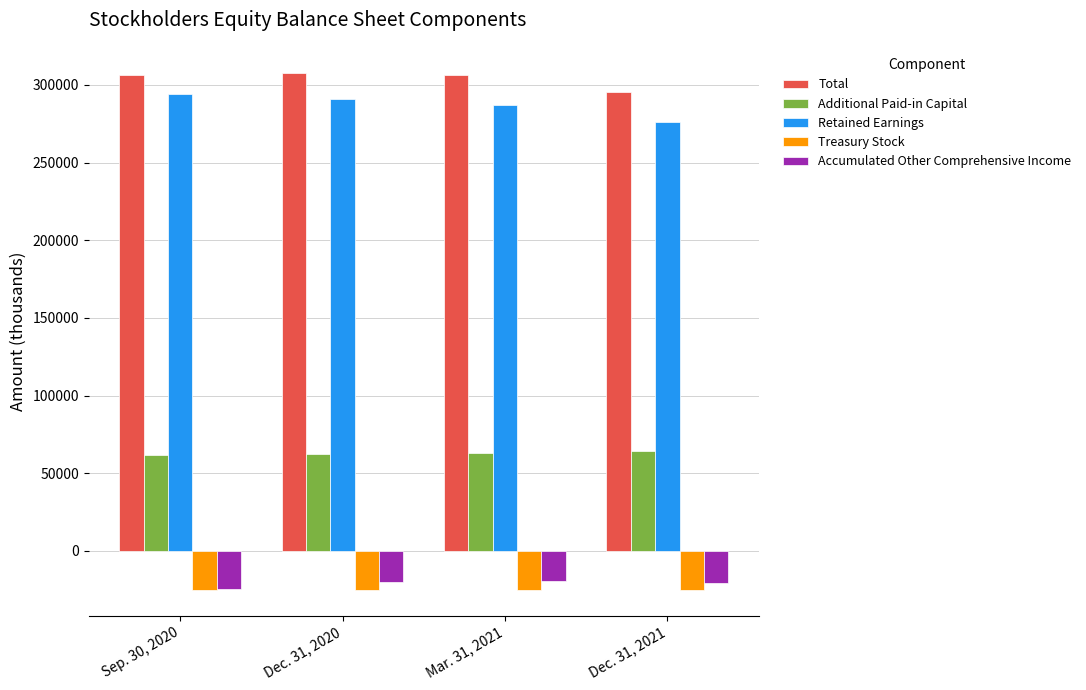

Rank the series by their maximum value, from highest to lowest.

Total, Retained Earnings, Additional Paid-in Capital, Accumulated Other Comprehensive Income, Treasury Stock